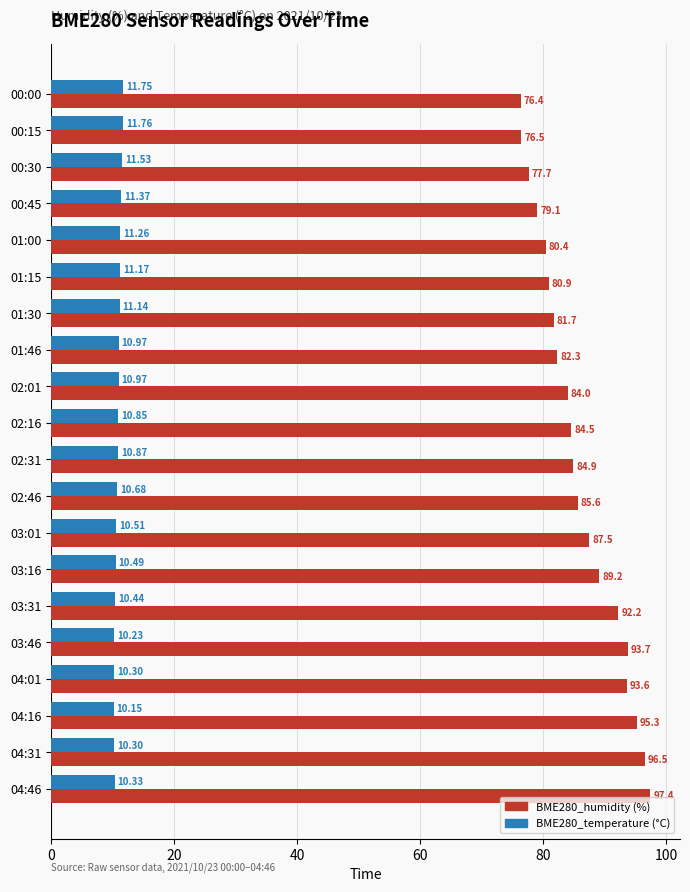

What is the difference between the highest and lowest values at 03:31?

81.8